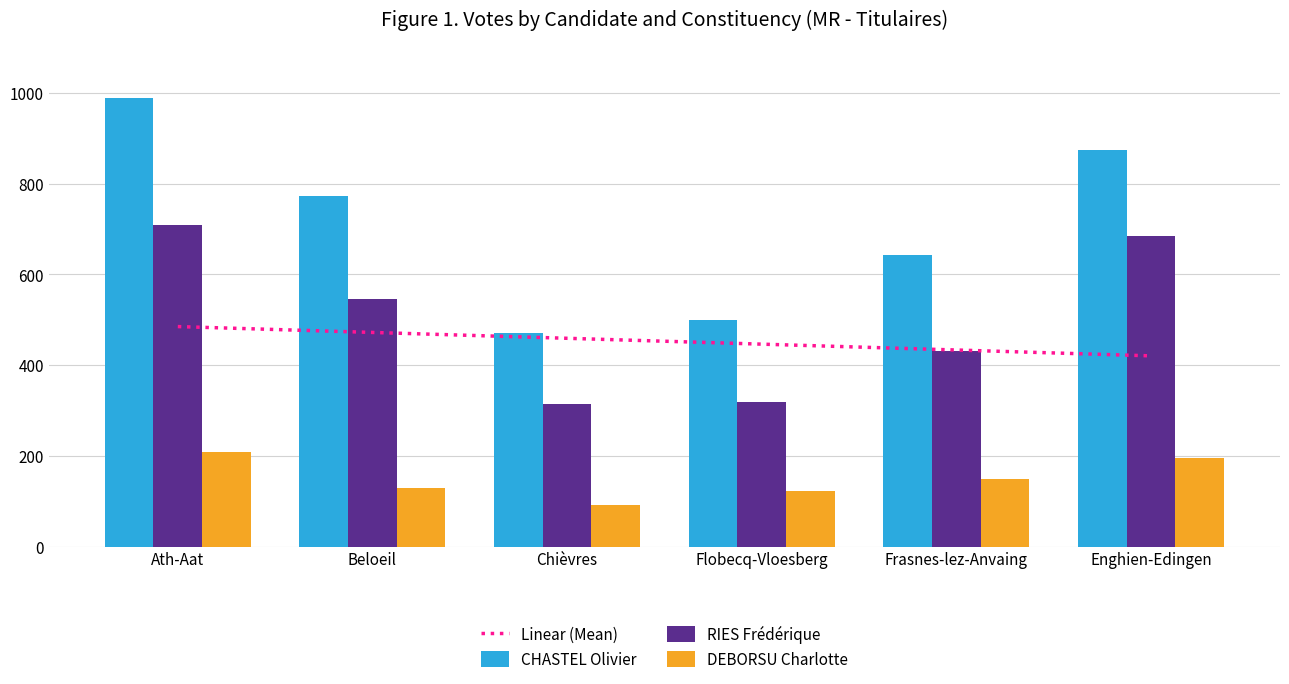

How many bars are there in each group?

3